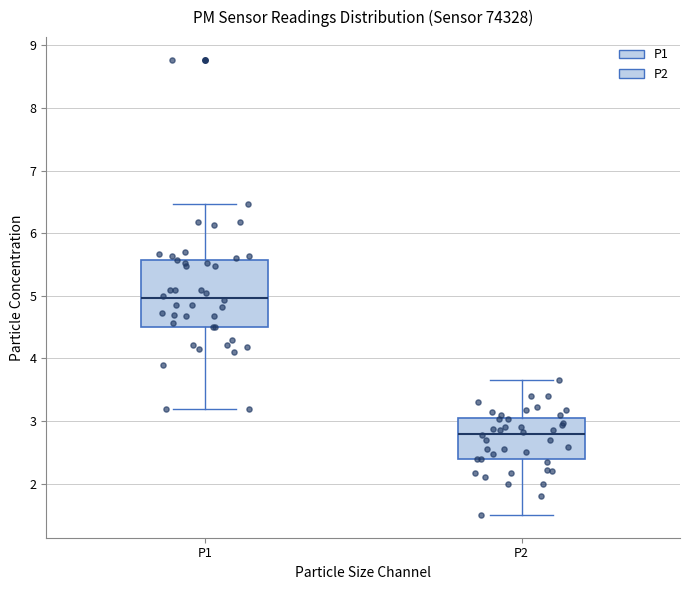

Reading left to right, read every box against the y-axis: the position of its median line, the range the box covers, and the ends of its whiskers. The values are not printed on the chart, so give them approximately, as read against the axis.

P1: median 5.0, box 4.5 to 5.6, whiskers 3.2 to 6.5
P2: median 2.8, box 2.4 to 3.0, whiskers 1.5 to 3.7